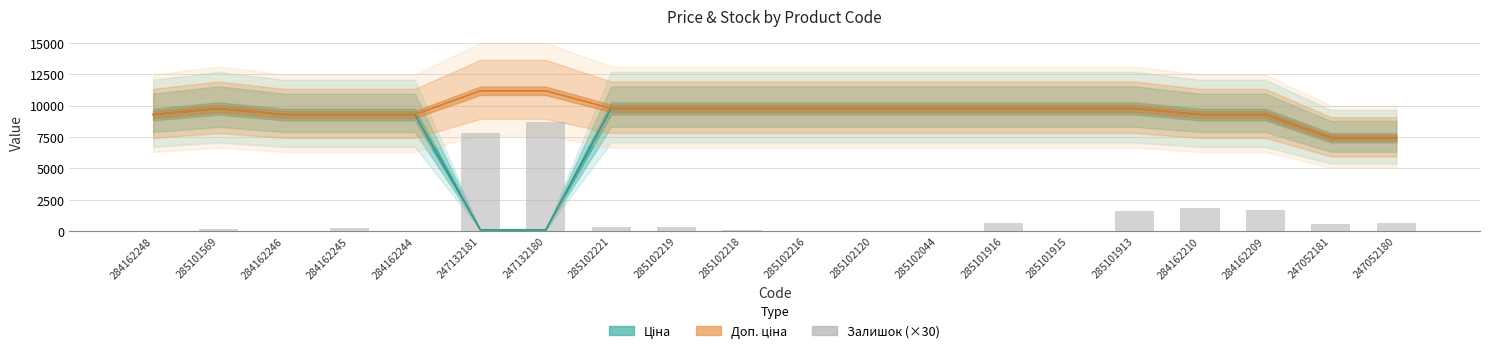

Rank the categories by value from highest to lowest.

247132180, 247132181, 284162210, 284162209, 285101913, 285101916, 247052180, 247052181, 285102221, 285102219, 284162245, 285101569, 285102218, 285102044, 284162248, 284162246, 284162244, 285102216, 285102120, 285101915